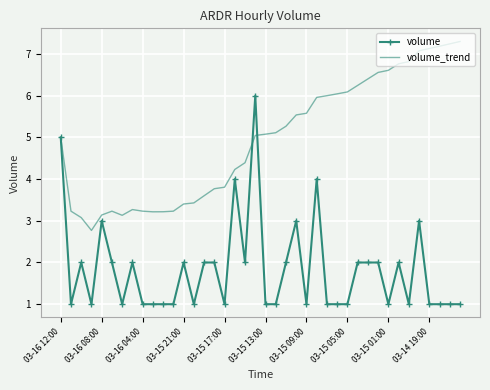

List the series in order of their overall mean, lowest first.

volume, volume_trend